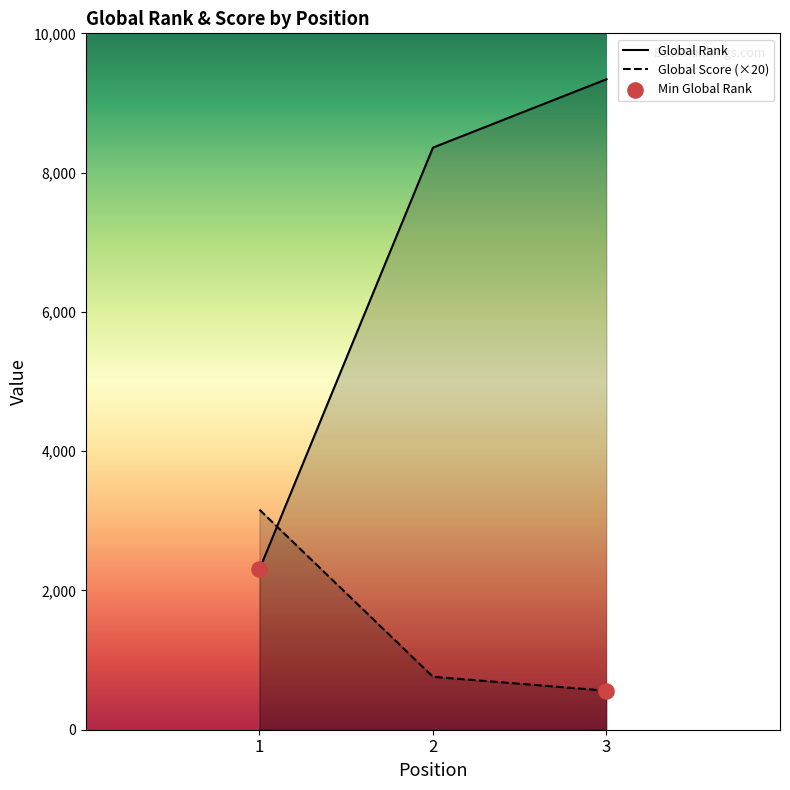

What is the approximate value of Global Score (×20) at 2?

760